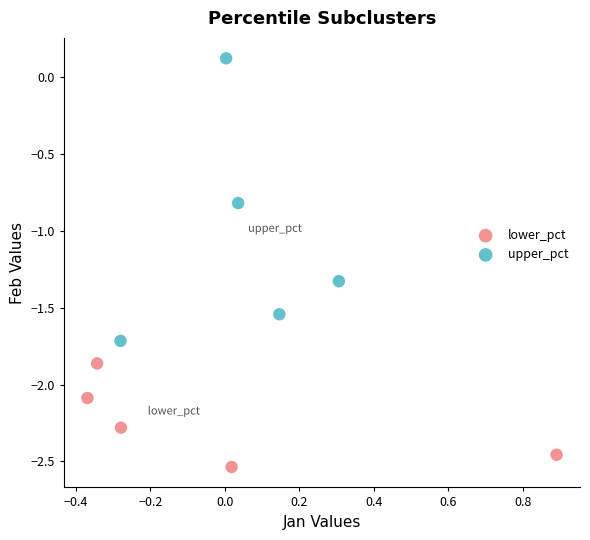

Which series reaches the minimum Y coordinate?

lower_pct